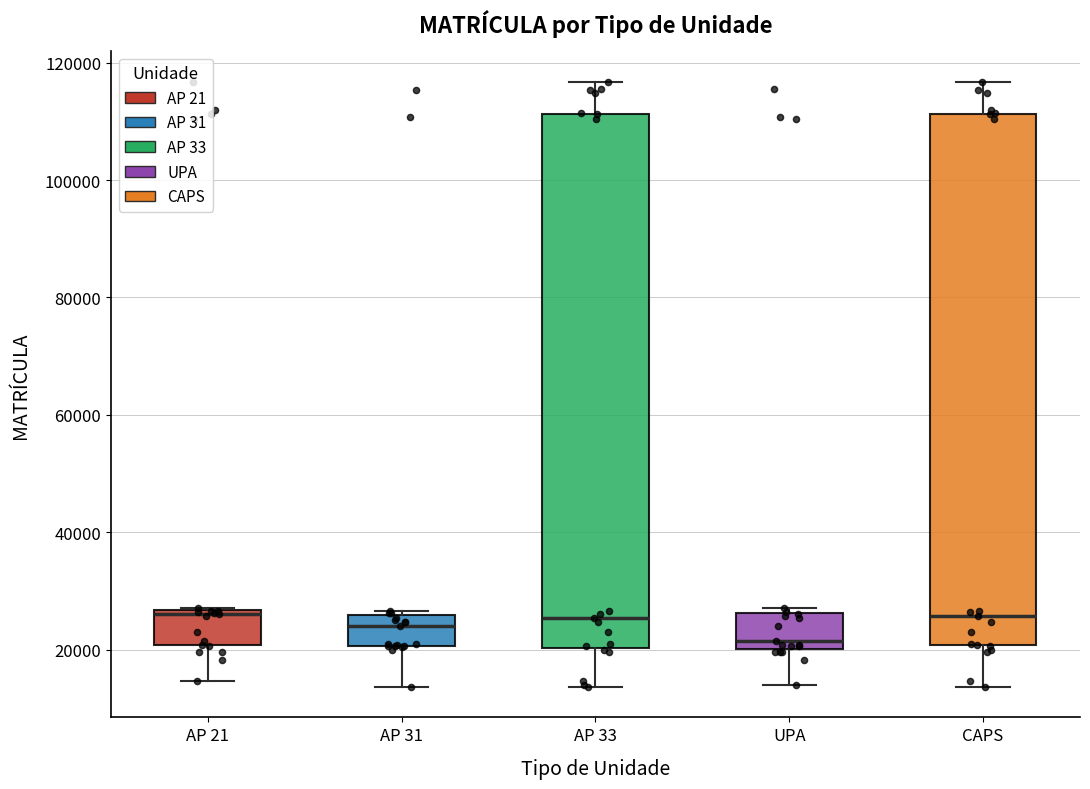

Reading left to right, transcribe this box plot: for each box, give where its median line is, the range the box spans, and where its two whiskers end, as read against the y-axis. The values are not printed on the chart, so give them approximately, as read against the axis.

AP 21: median 26000 (just below the box's upper edge), box 20000 to 26000, whiskers 14000 to 28000
AP 31: median 24000, box 20000 to 26000, whiskers 14000 to 26000 (just above the box's upper edge)
AP 33: median 26000, box 20000 to 112000, whiskers 14000 to 116000
UPA: median 22000, box 20000 to 26000, whiskers 14000 to 28000
CAPS: median 26000, box 20000 to 112000, whiskers 14000 to 116000